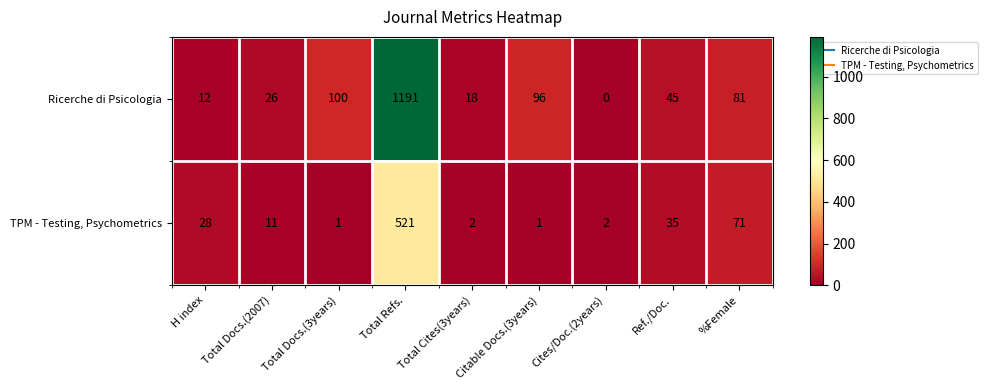

List the series in order of their peak value, highest first.

Ricerche di Psicologia, TPM - Testing, Psychometrics